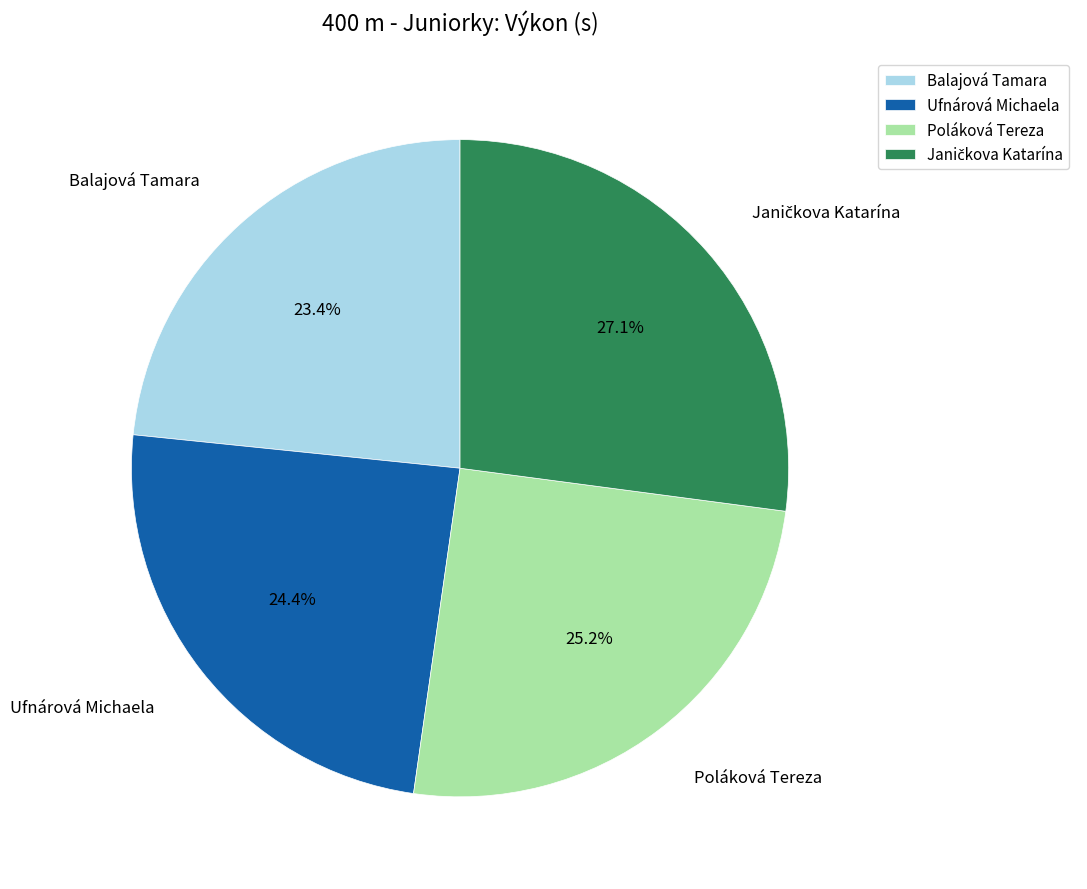

Which slice is the smallest?

Balajová Tamara